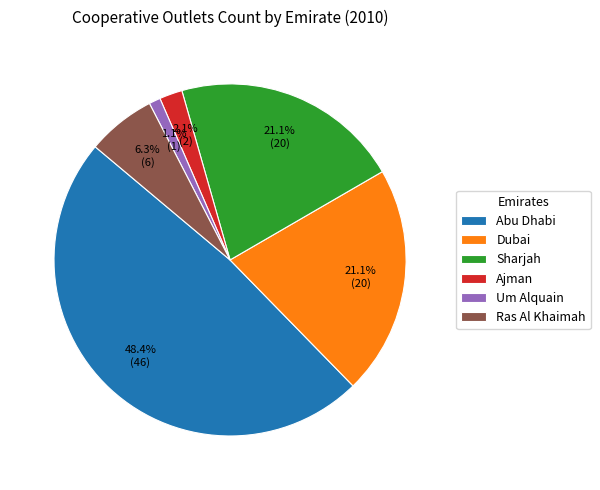

How many segments does this pie chart have?

6